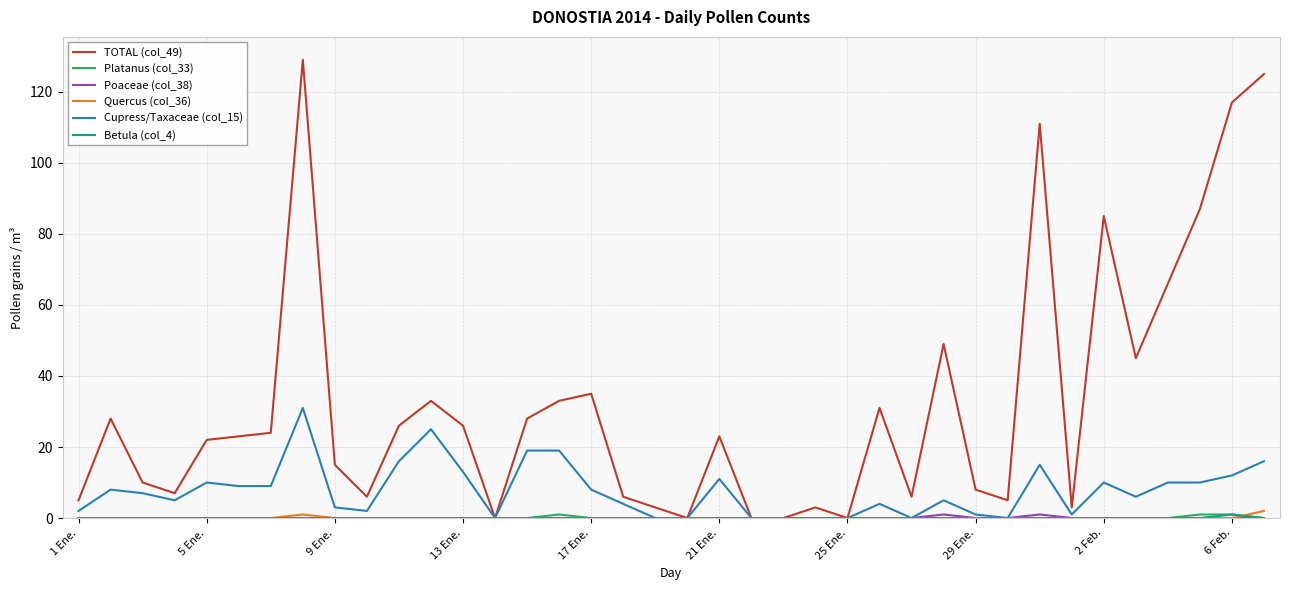

Which series has the largest total across all categories?

TOTAL (col_49)